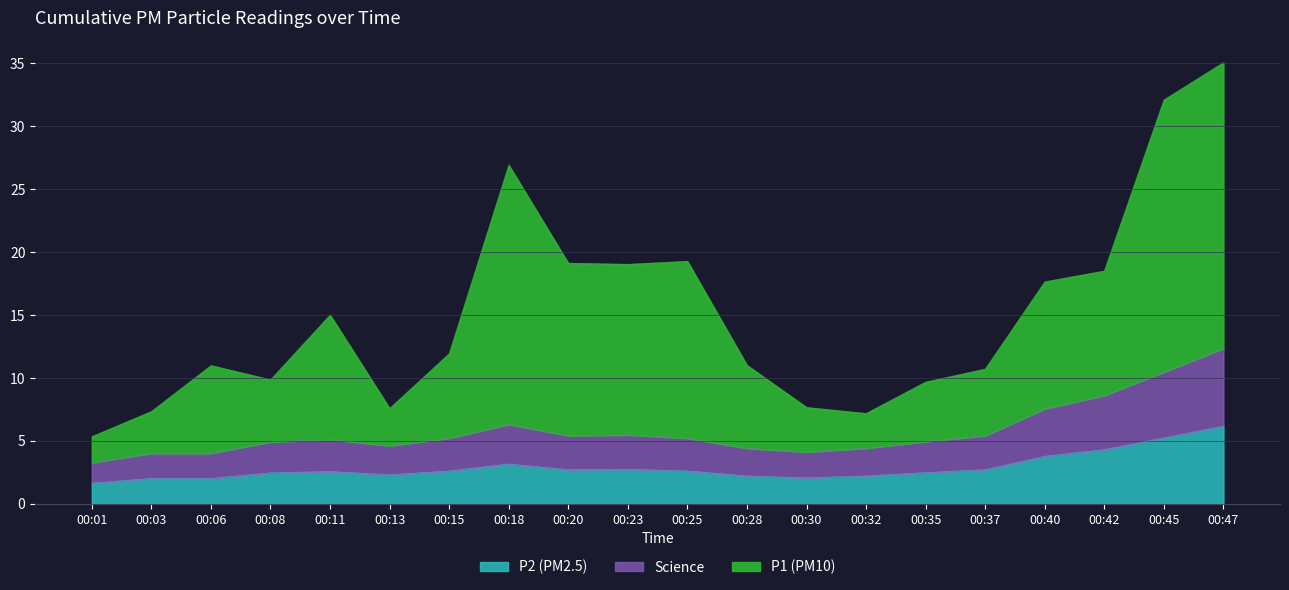

What is the difference between the P2 values at 00:08 and 00:25?

0.3